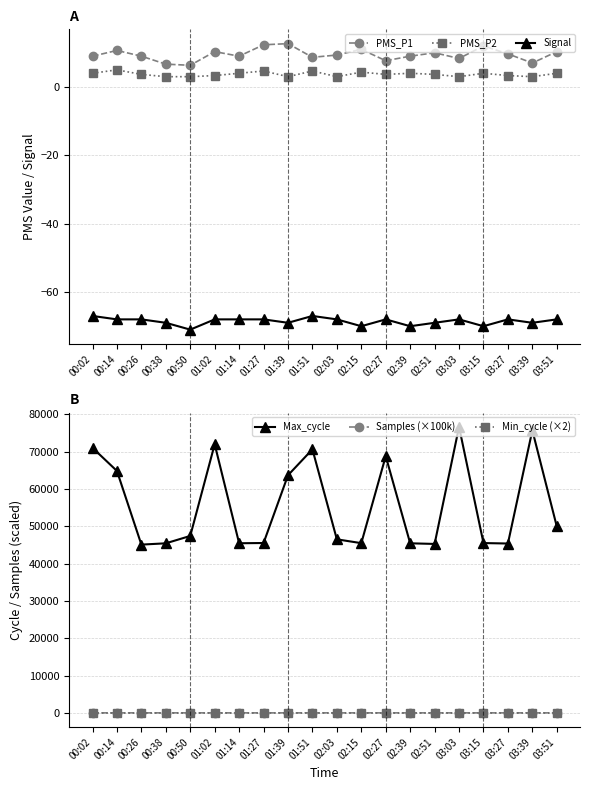

Is the value of PMS_P2 at 00:26 greater than the value of Signal at 02:03?

Yes